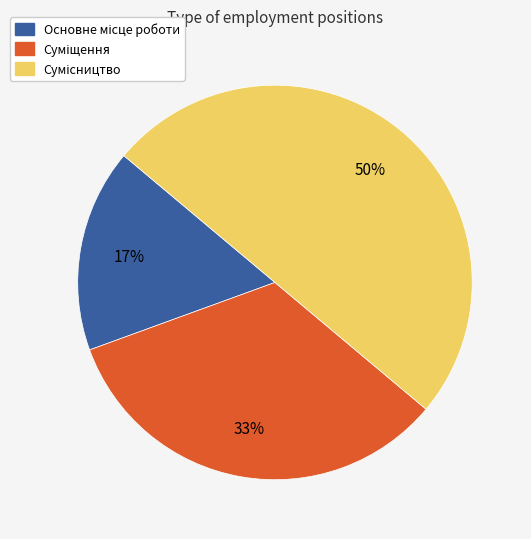

To the nearest percent, what is the average slice percentage?

33%